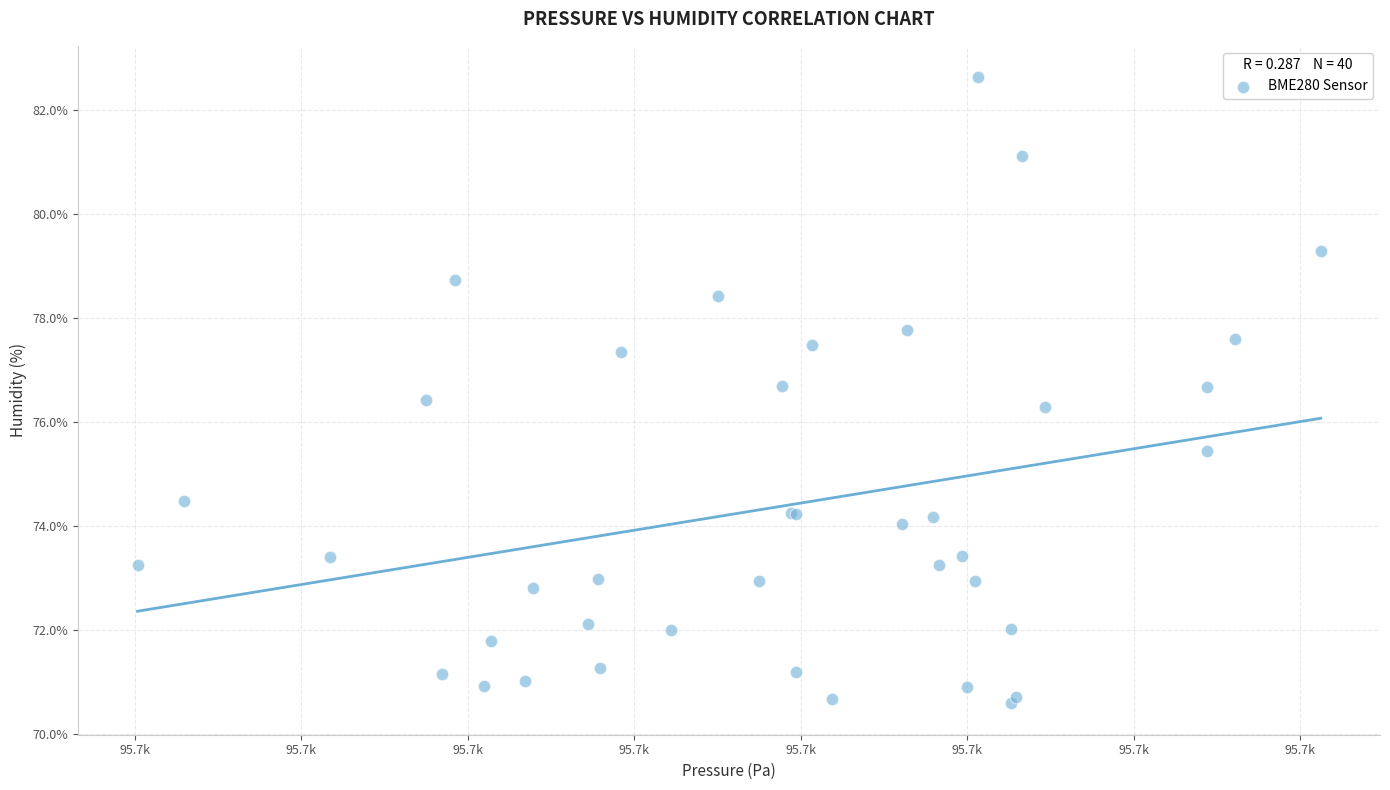

What Y value in the scatter plot is closest to 76?

76.3